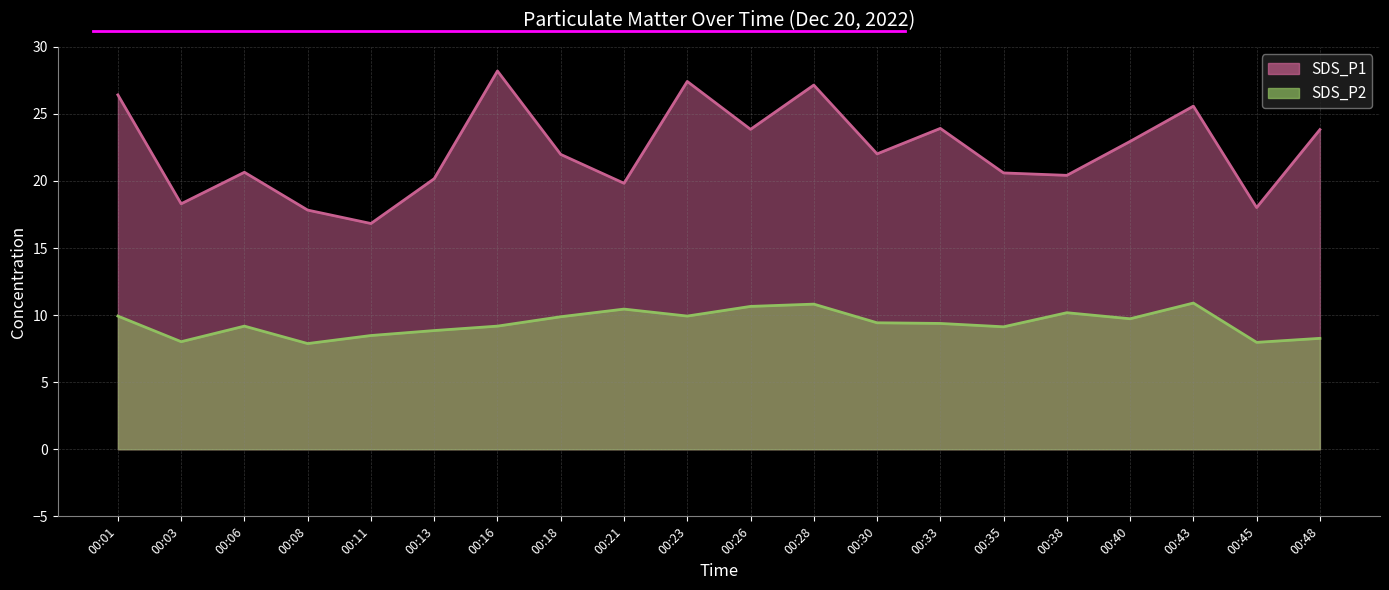

What is the lowest value of the SDS_P1 series?

16.8